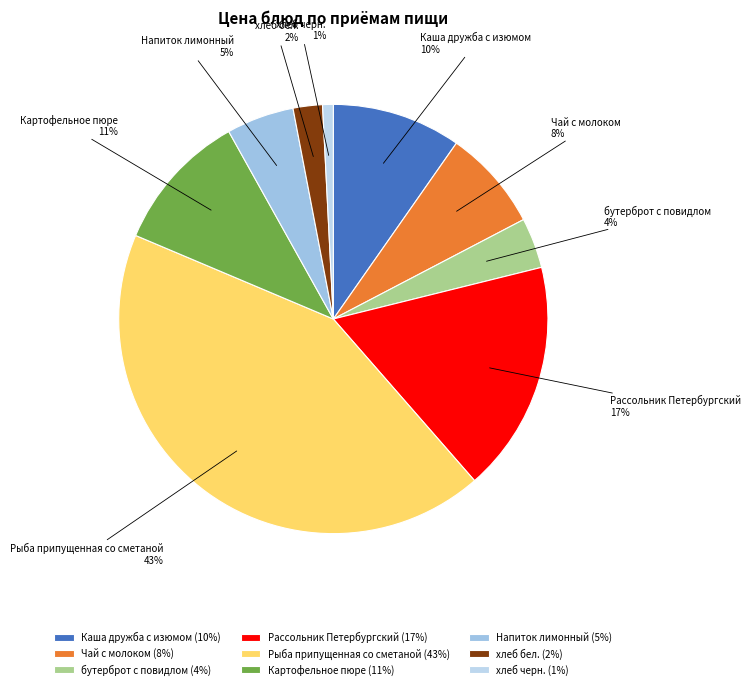

What is the largest slice in the pie chart?

Рыба припущенная со сметаной